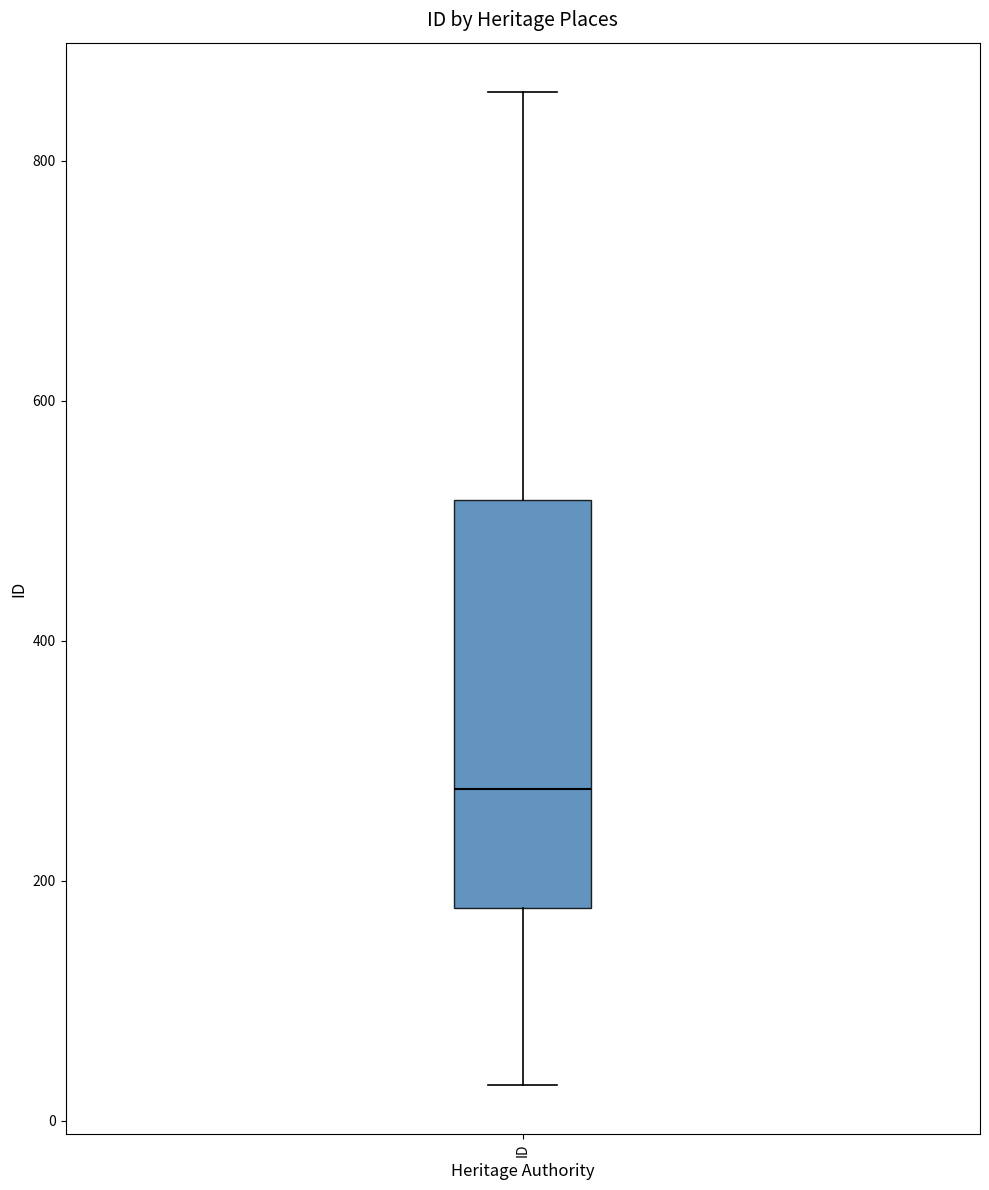

Read this box plot against the y-axis: the position of the median line, the range covered by the box, and the ends of both whiskers. The values are not printed on the chart, so give them approximately, as read against the axis.

median 280, box 180 to 520, whiskers 40 to 860